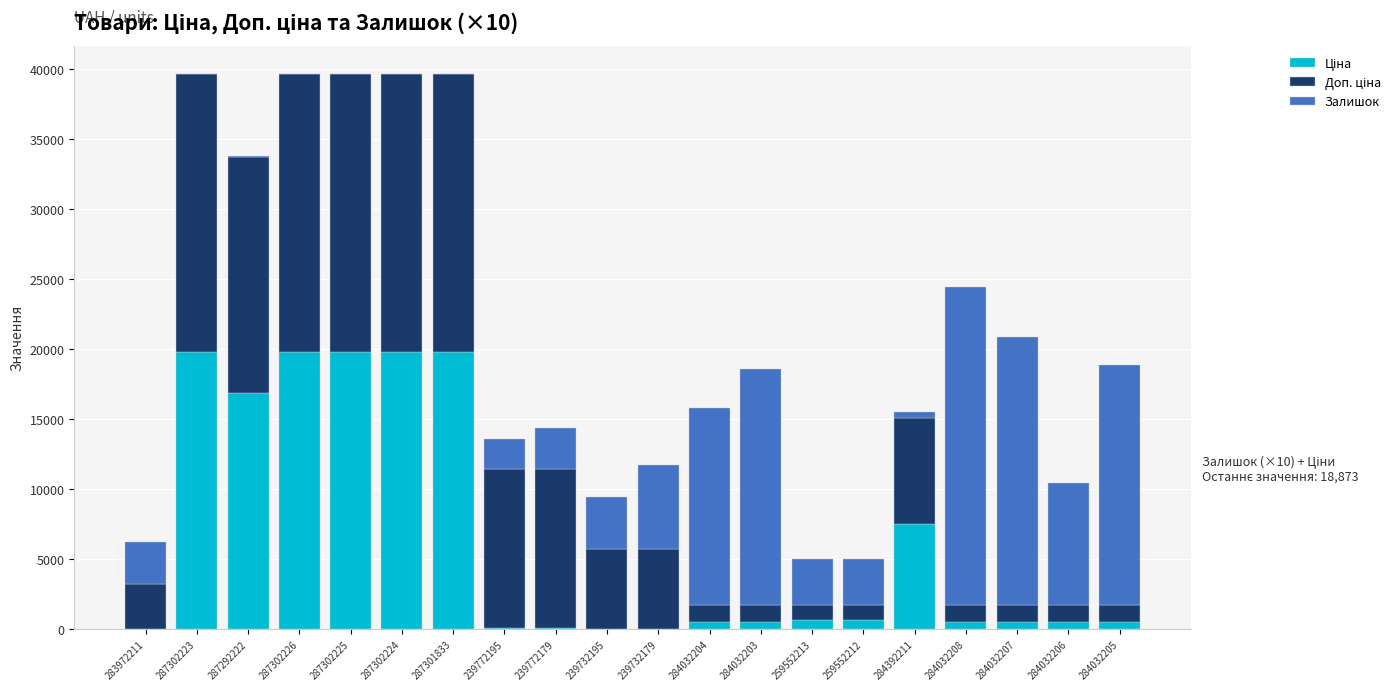

What is the total value across all series at 287302225?

39662.1